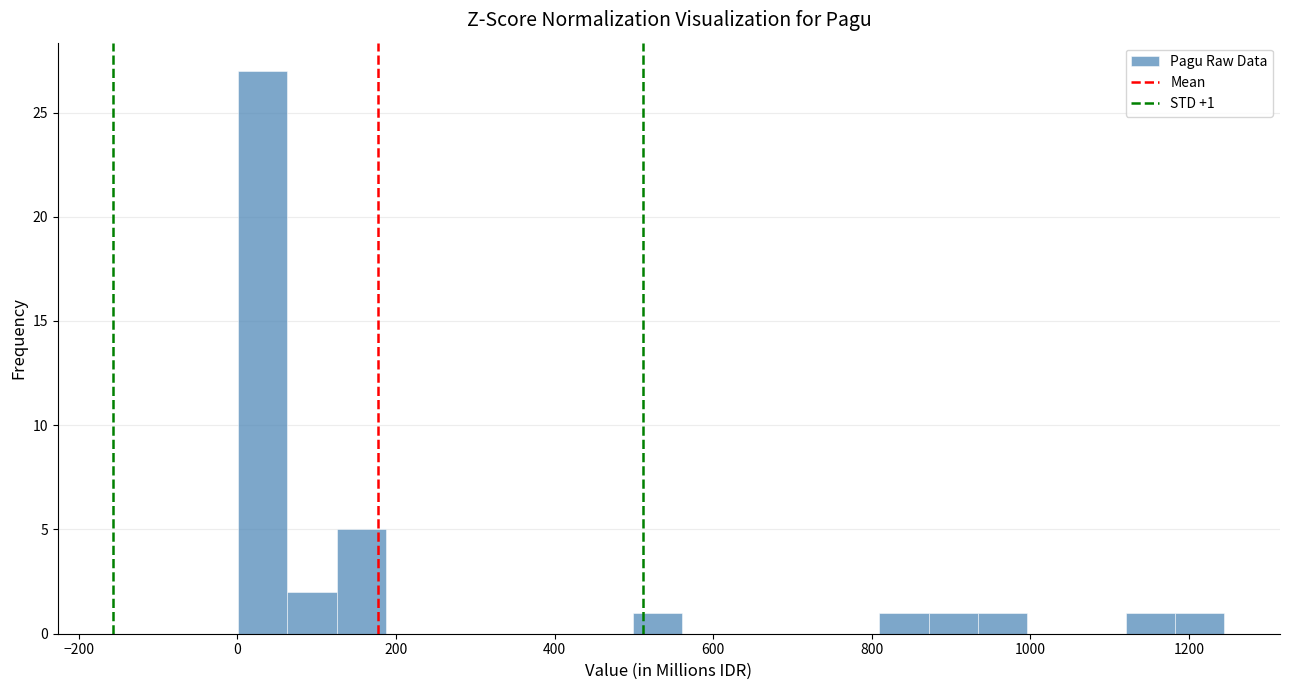

Read against the x-axis, roughly where is the centre of the tallest bar?

40